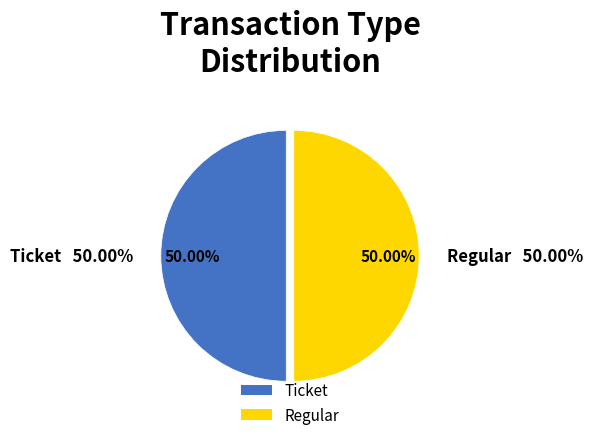

What is the smallest slice in the pie chart?

Ticket (io_index=0)